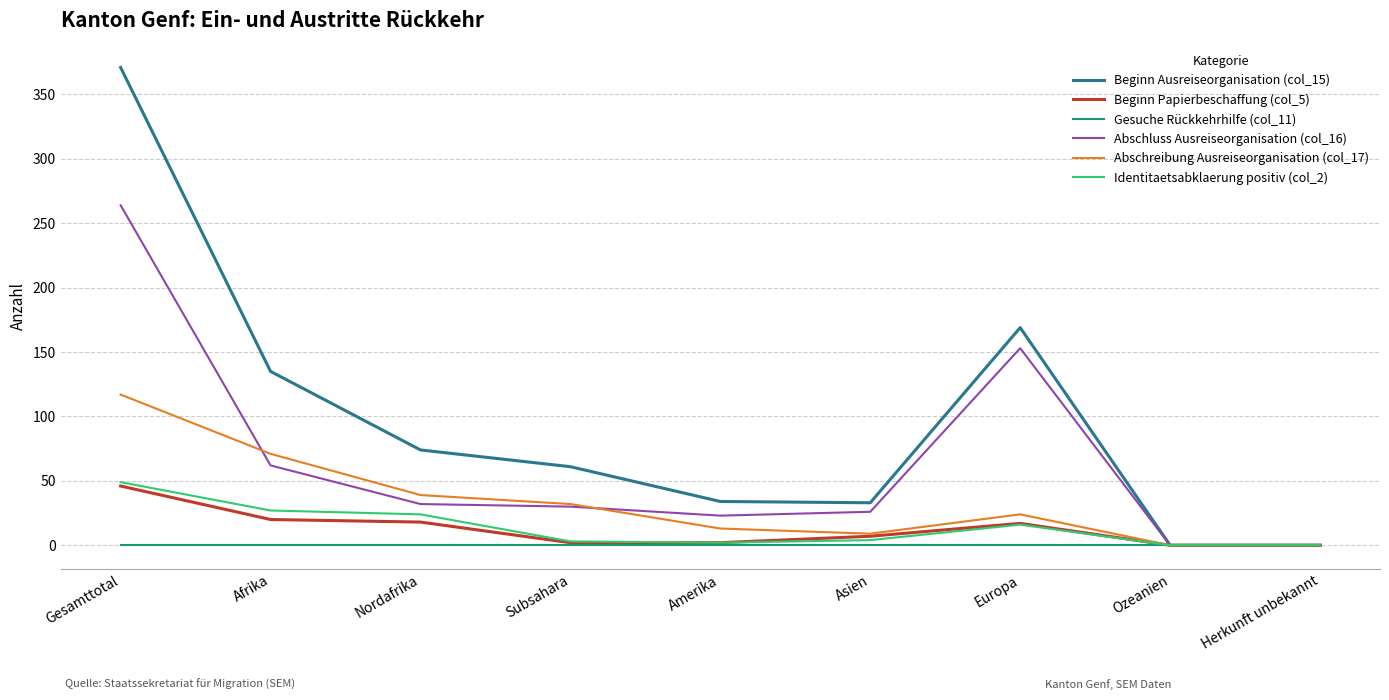

Which series has the widest spread of values?

Beginn Ausreiseorganisation (col_15)